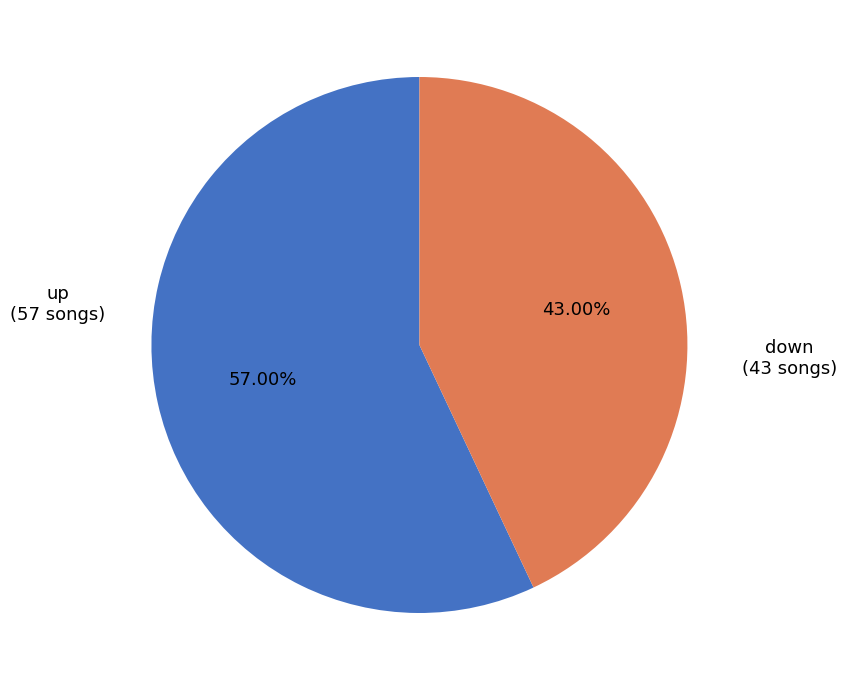

Is there any slice that represents more than half of the pie?

Yes